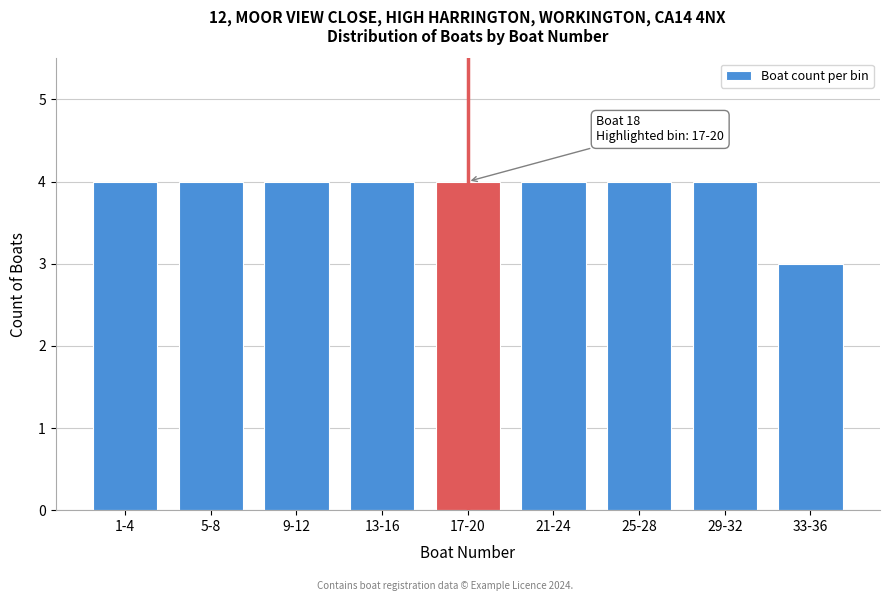

Reading left to right, transcribe all the data shown in this chart.

1-4=4	5-8=4	9-12=4	13-16=4	17-20=4	21-24=4	25-28=4	29-32=4	33-36=3